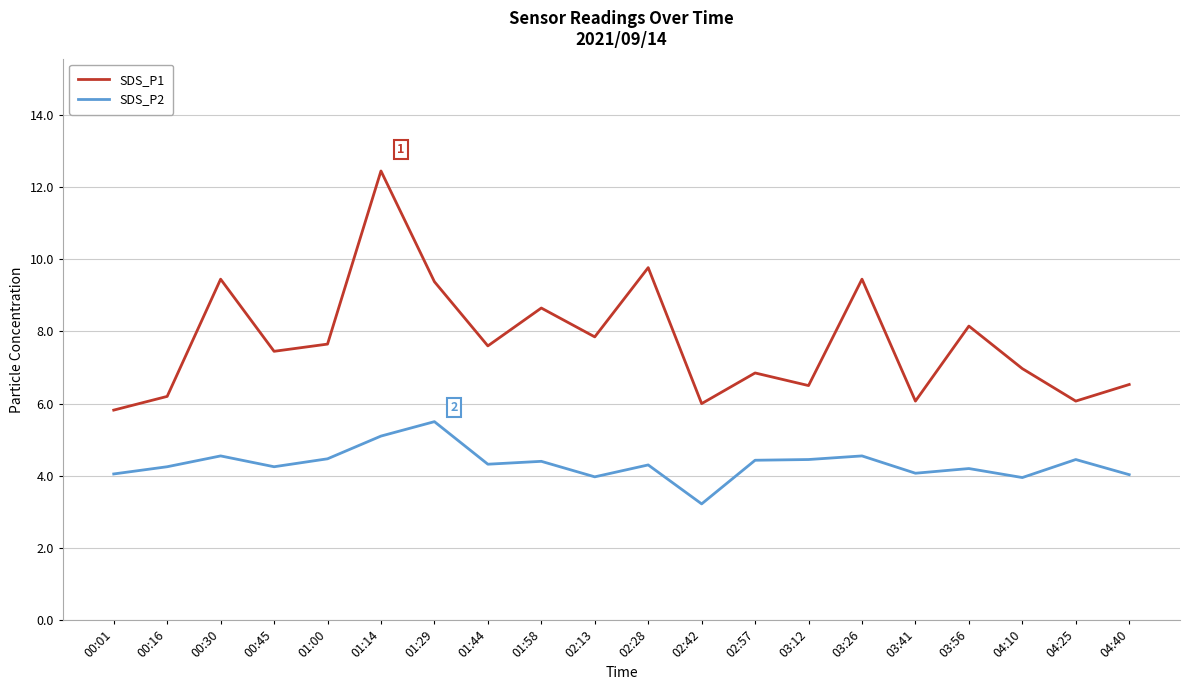

Which label corresponds to the largest value in the chart?

01:14